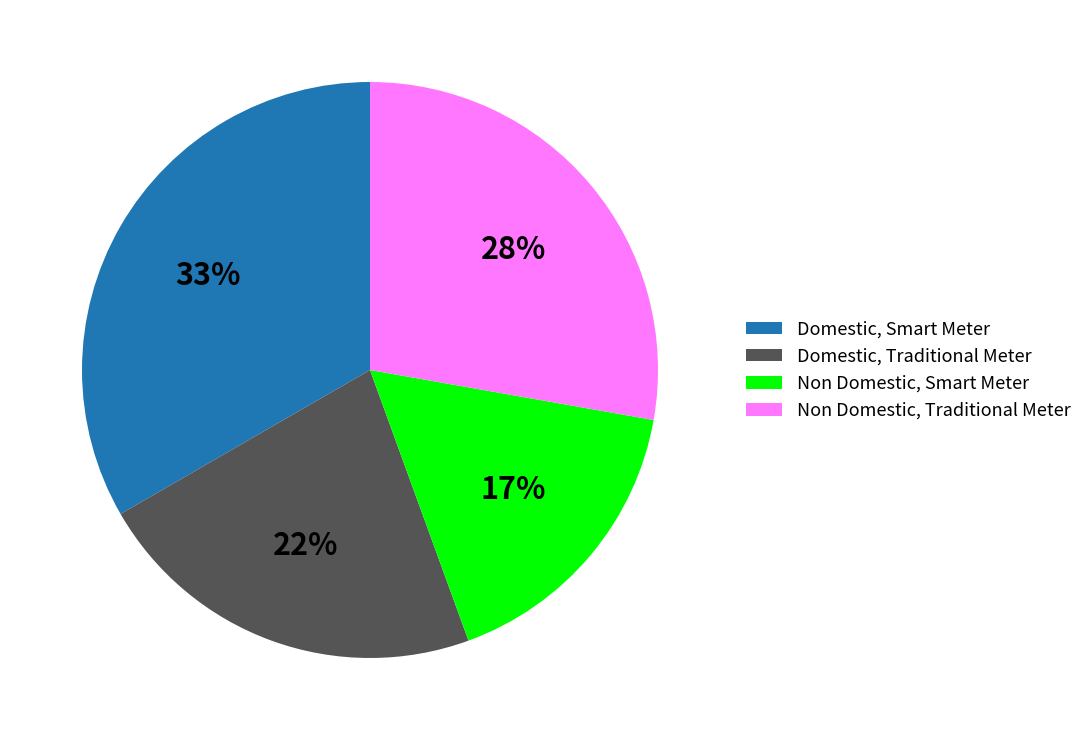

Rank the categories by value from lowest to highest.

Non Domestic, Smart Meter, Domestic, Traditional Meter, Non Domestic, Traditional Meter, Domestic, Smart Meter